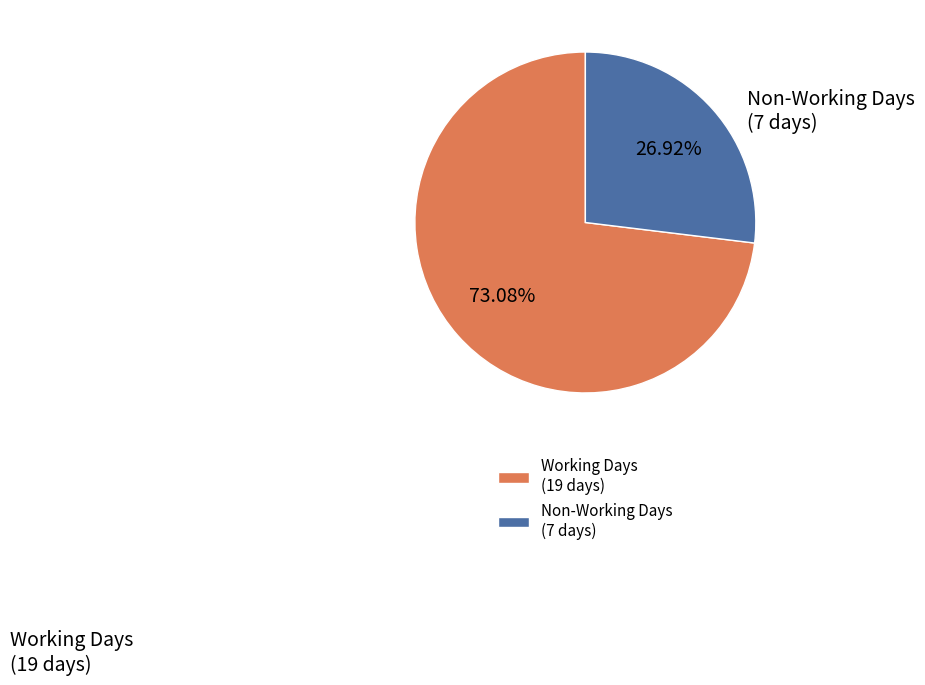

Between Working Days (19 days) and Non-Working Days (7 days), which is larger?

Working Days (19 days)